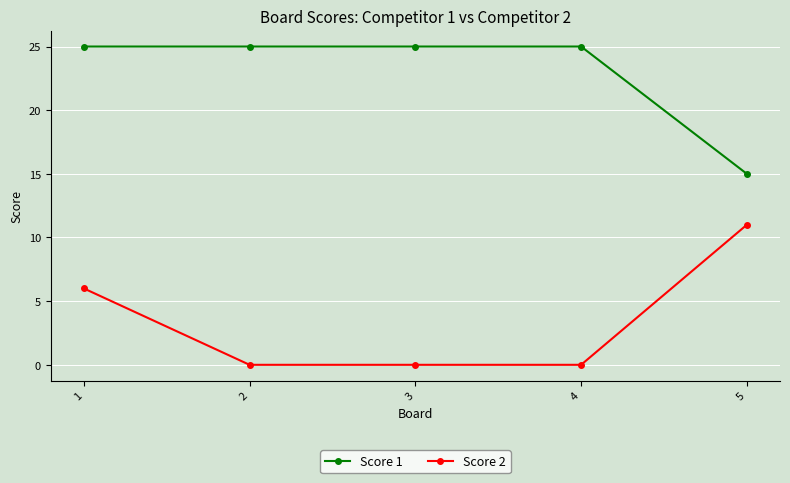

At which label is Score 2 closest to 5?

1